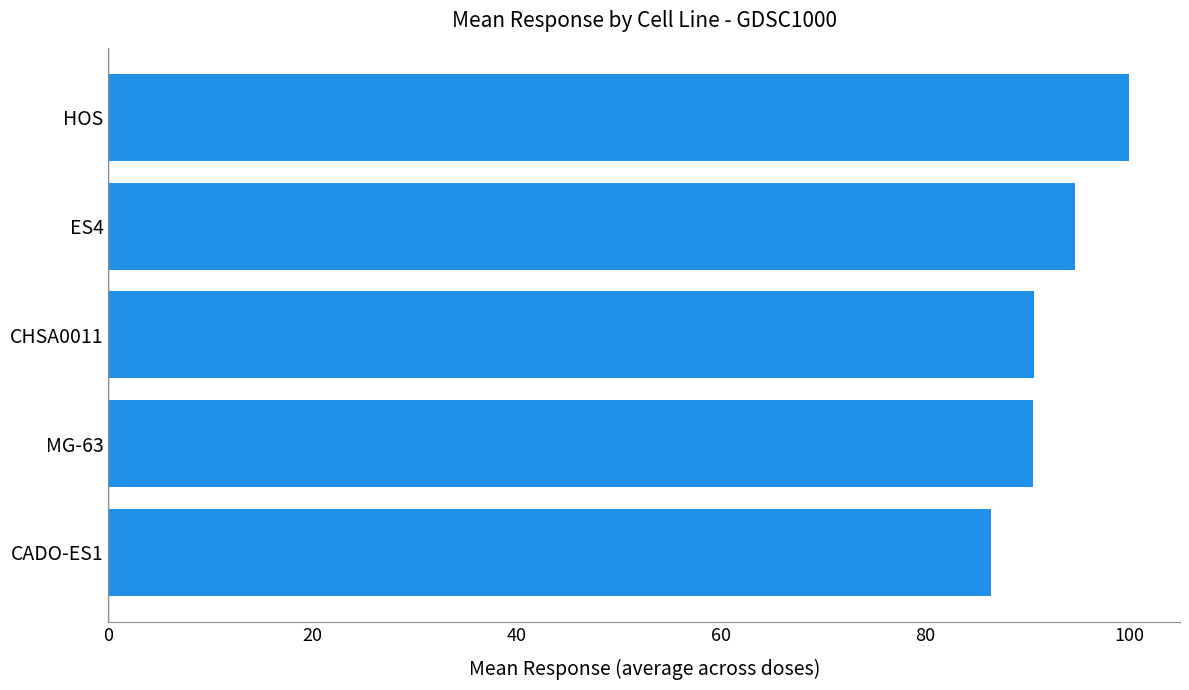

What is the difference between the maximum and second lowest values?

9.4